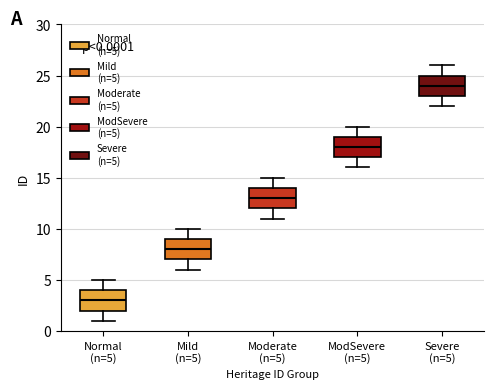

Which box's median line is the lowest?

Normal (n=5)